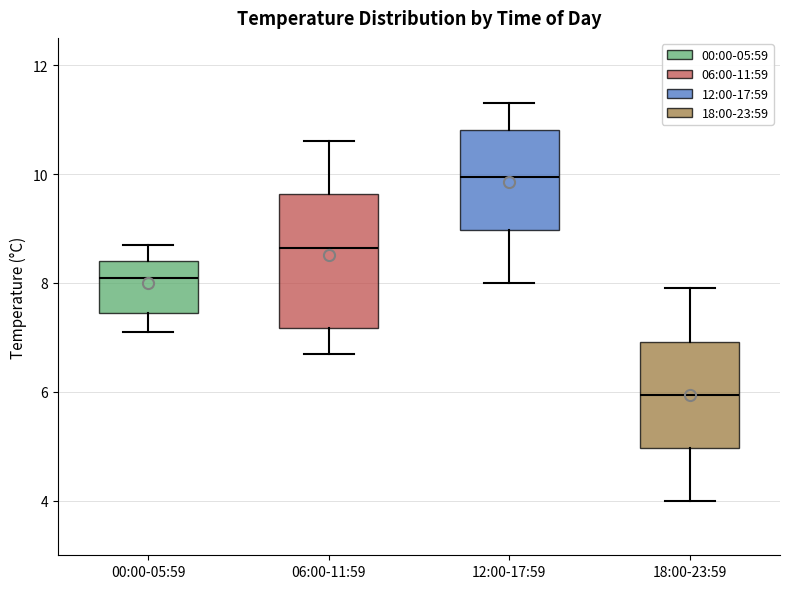

Which box's median line is the lowest?

18:00-23:59